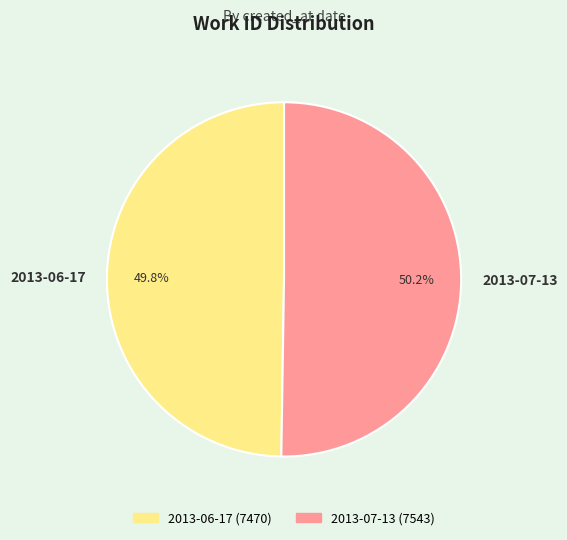

Does any single category account for the majority?

Yes